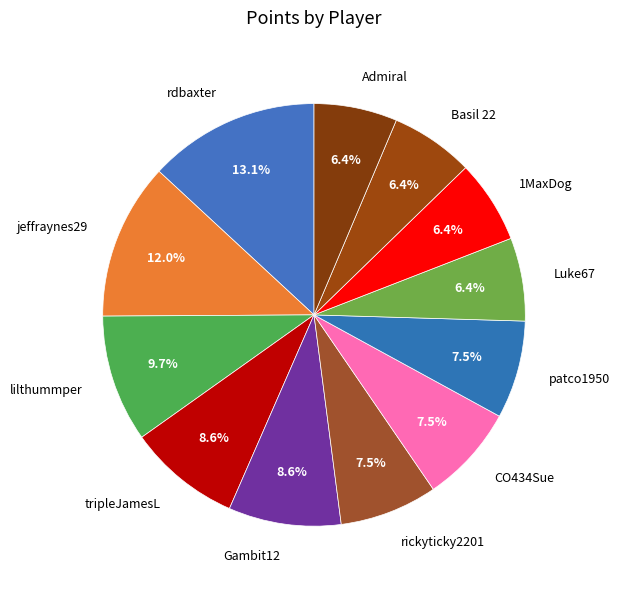

What is the total percentage of patco1950 and jeffraynes29?

19.5%